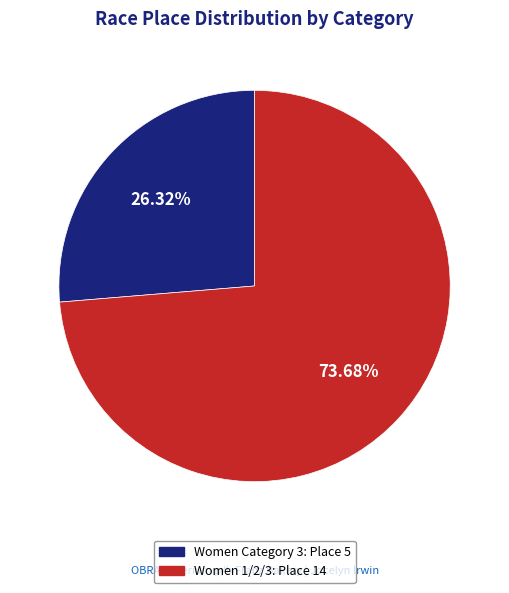

To the nearest percent, what is the difference between the Women 1/2/3 and Women Category 3 slice percentages?

47%